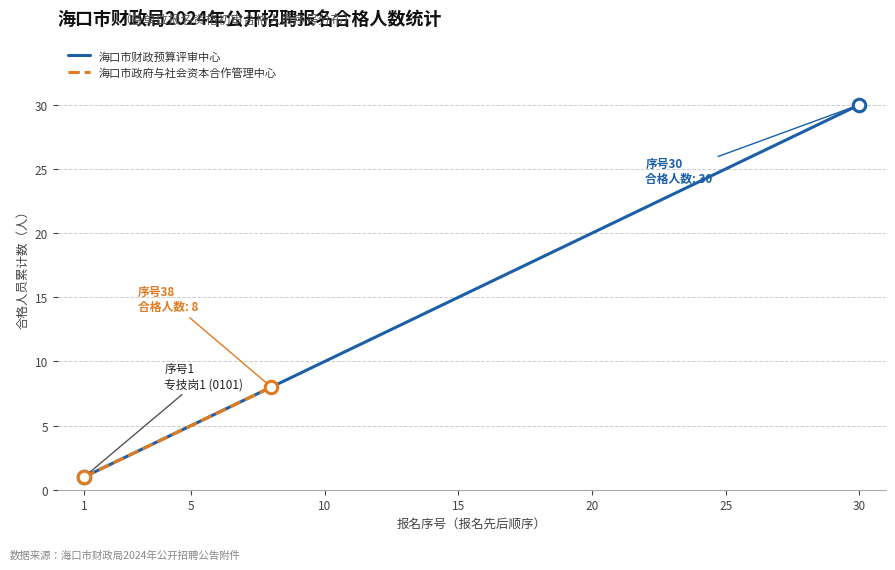

At 17, list the series in order from largest to smallest.

海口市财政预算评审中心, 海口市政府与社会资本合作管理中心